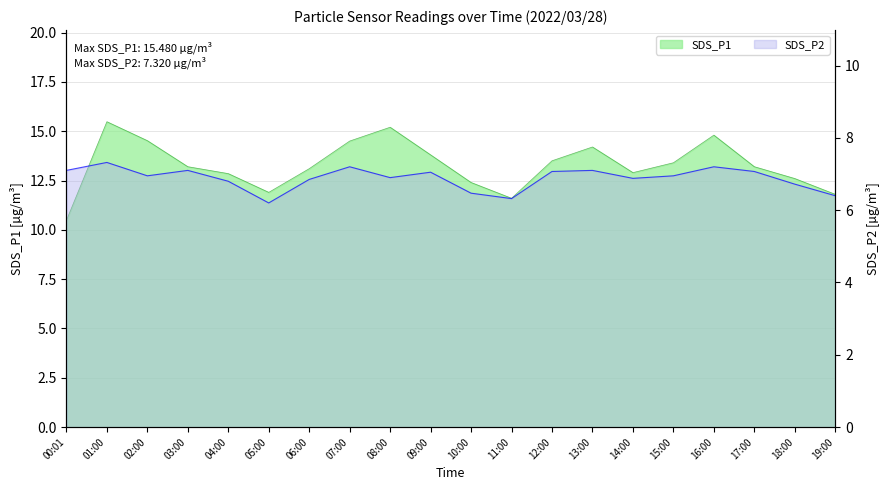

What is the greatest value displayed?

15.5